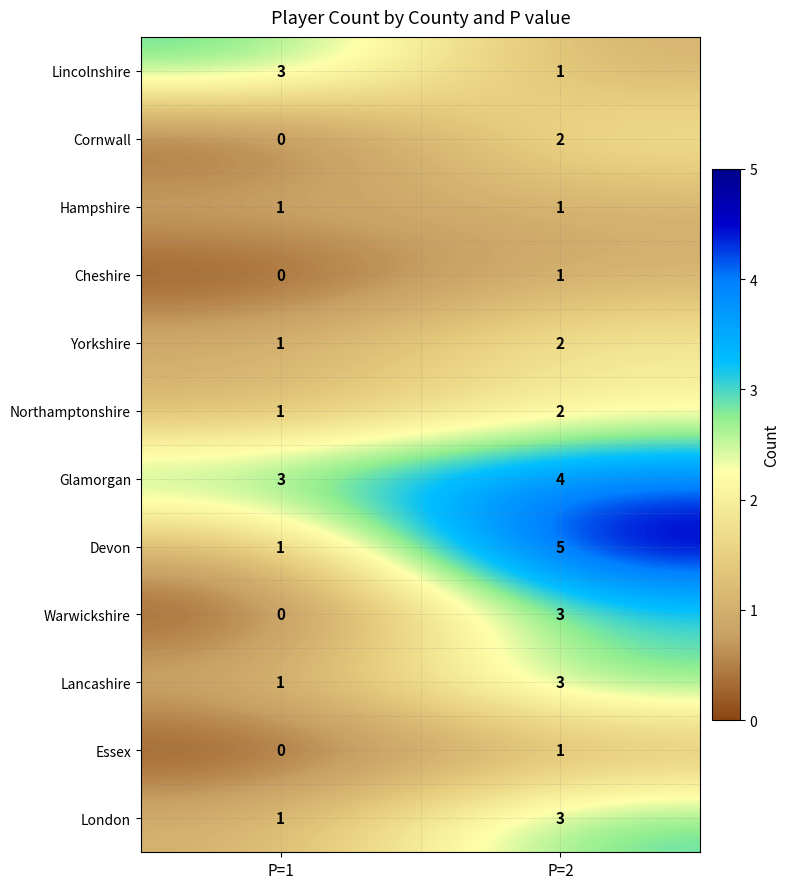

At which category does the chart reach its minimum across all series?

P=1